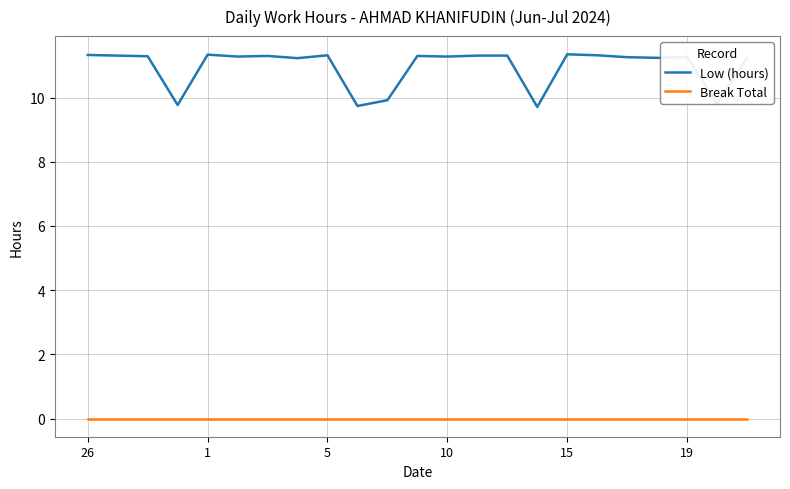

Is this an area chart (filled region under the line)?

No